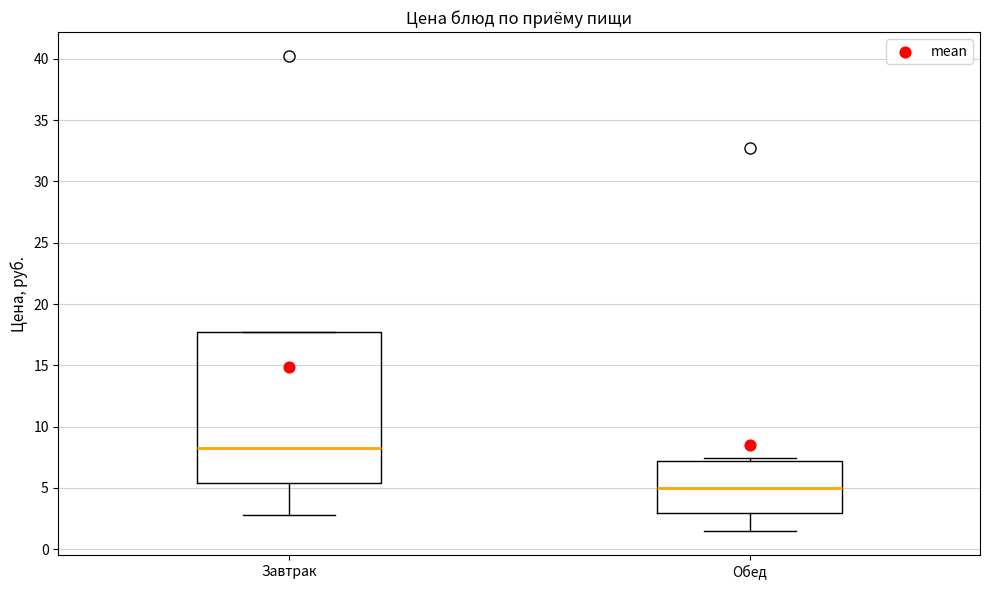

Which box is the tallest, from its lower edge to its upper edge?

Завтрак